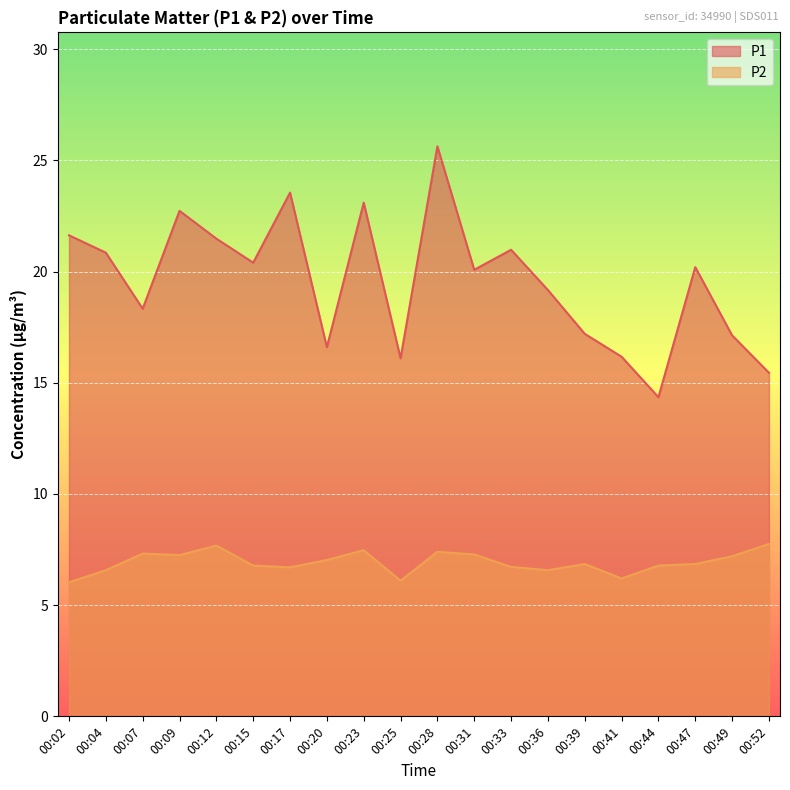

Reading left to right, extract all data points from this chart.

P1: 00:02=21.6	00:04=20.9	00:07=18.3	00:09=22.7	00:12=21.5	00:15=20.4	00:17=23.6	00:20=16.6	00:23=23.1	00:25=16.1	00:28=25.6	00:31=20.1	00:33=21.0	00:36=19.2	00:39=17.2	00:41=16.2	00:44=14.3	00:47=20.2	00:49=17.1	00:52=15.4
P2: 00:02=6.0	00:04=6.6	00:07=7.3	00:09=7.2	00:12=7.7	00:15=6.8	00:17=6.7	00:20=7.0	00:23=7.5	00:25=6.1	00:28=7.4	00:31=7.3	00:33=6.7	00:36=6.6	00:39=6.8	00:41=6.2	00:44=6.8	00:47=6.8	00:49=7.2	00:52=7.8